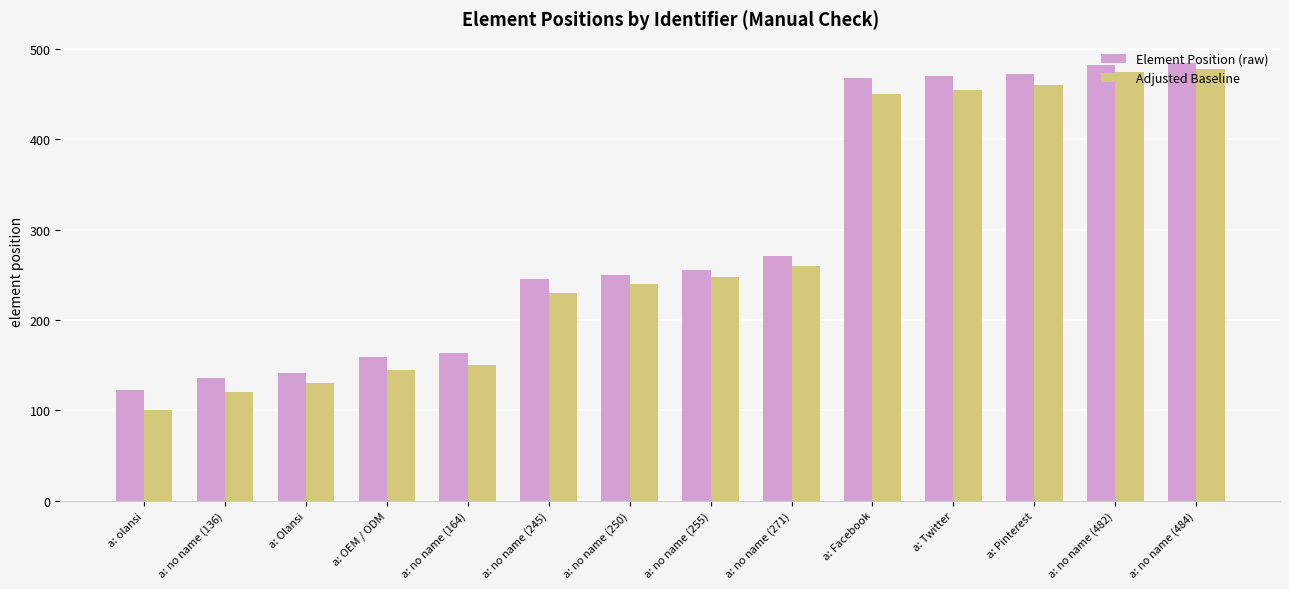

What are all the series names shown in the legend?

Element Position (raw), Adjusted Baseline